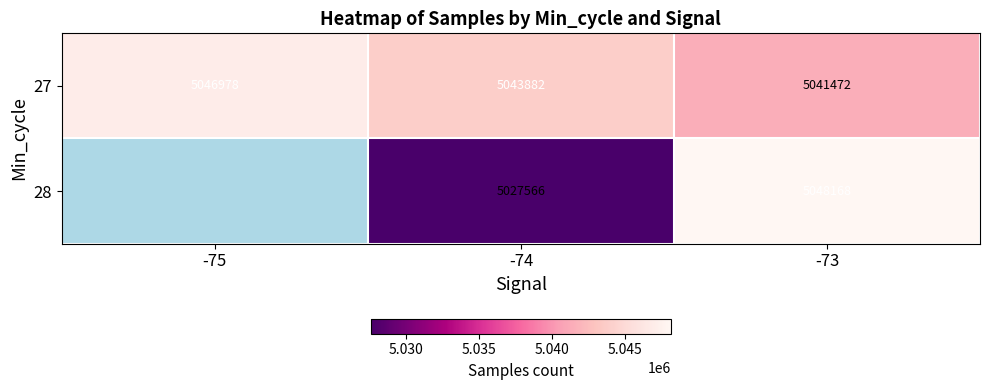

Where does the 27 series first go above 5043882?

-75